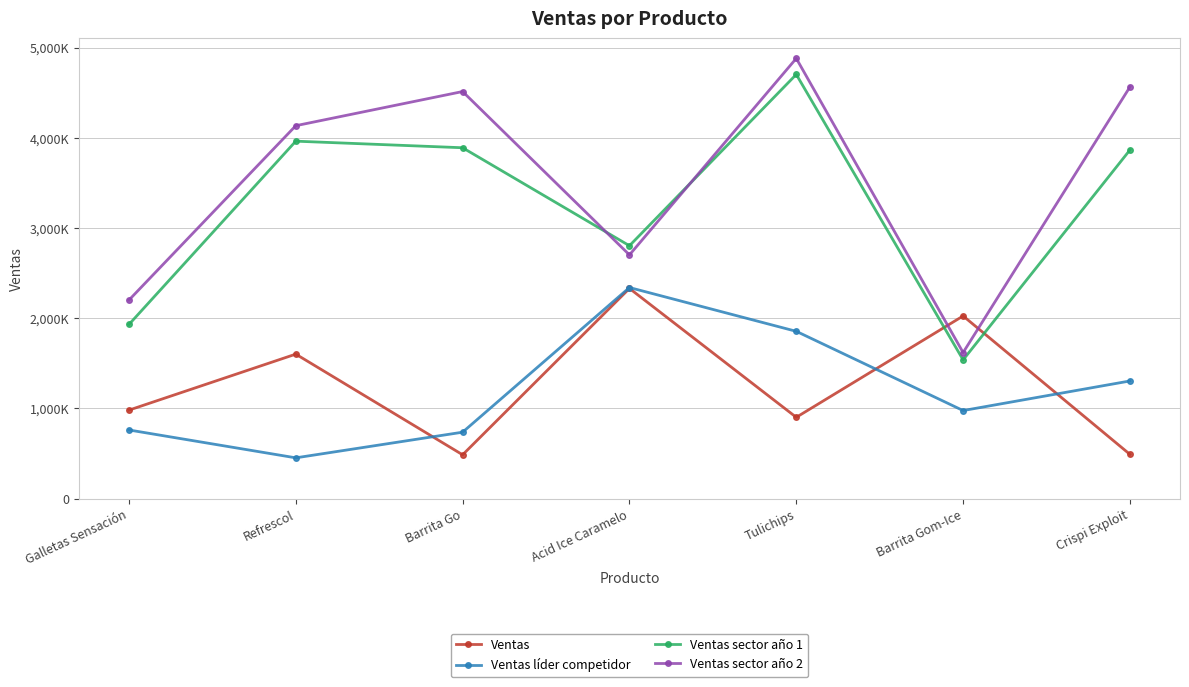

Is the value of Ventas sector año 2 at Tulichips greater than the value of Ventas líder competidor at Refrescol?

Yes